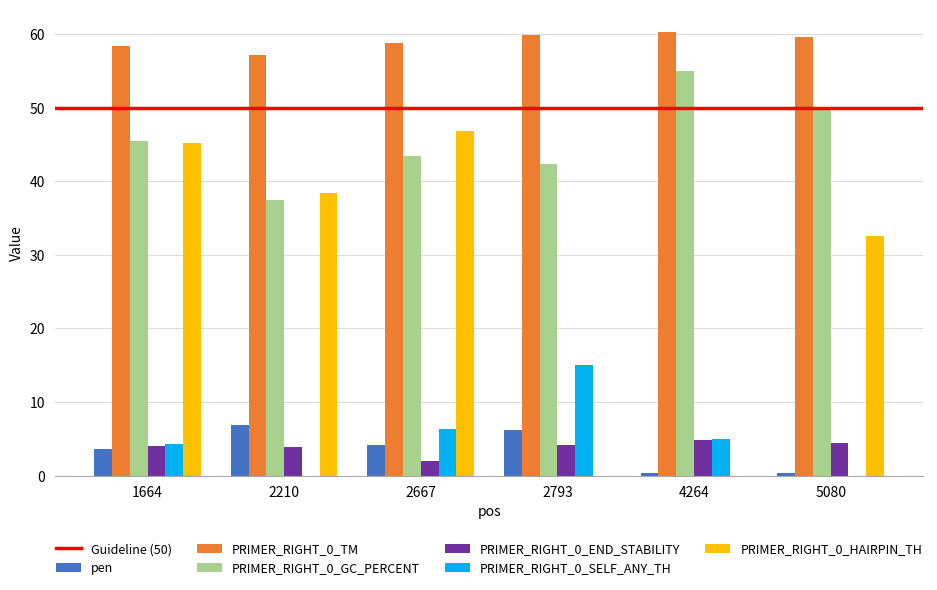

What is the approximate value of pen at 2793?

6.2